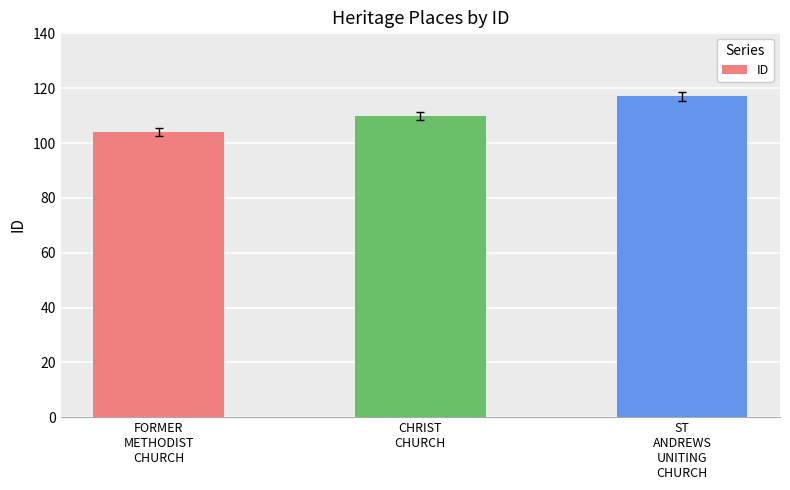

What position from the right is CHRIST
CHURCH?

2